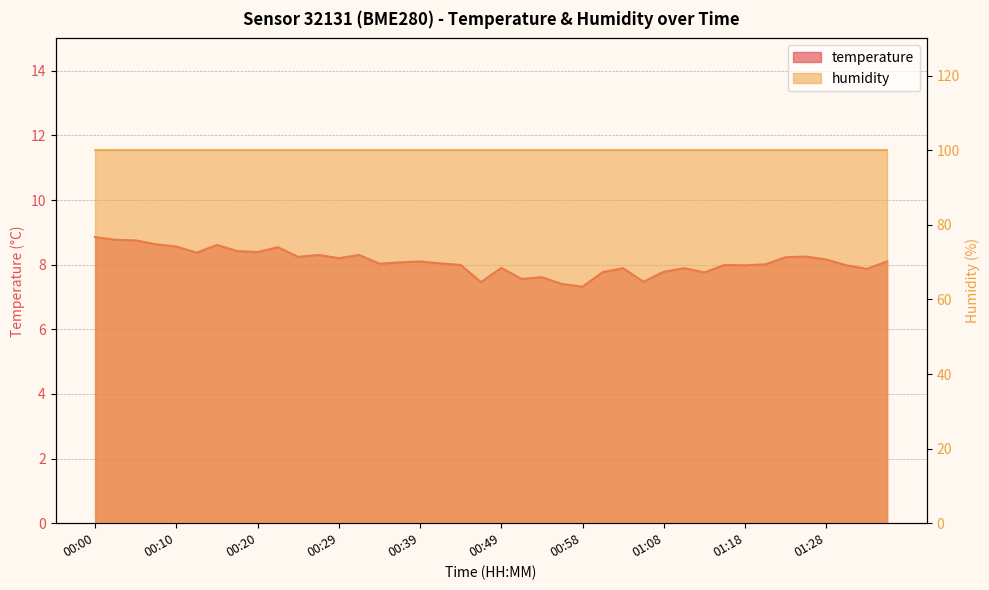

What is the difference between the values at 00:03 and 00:20?

0.4